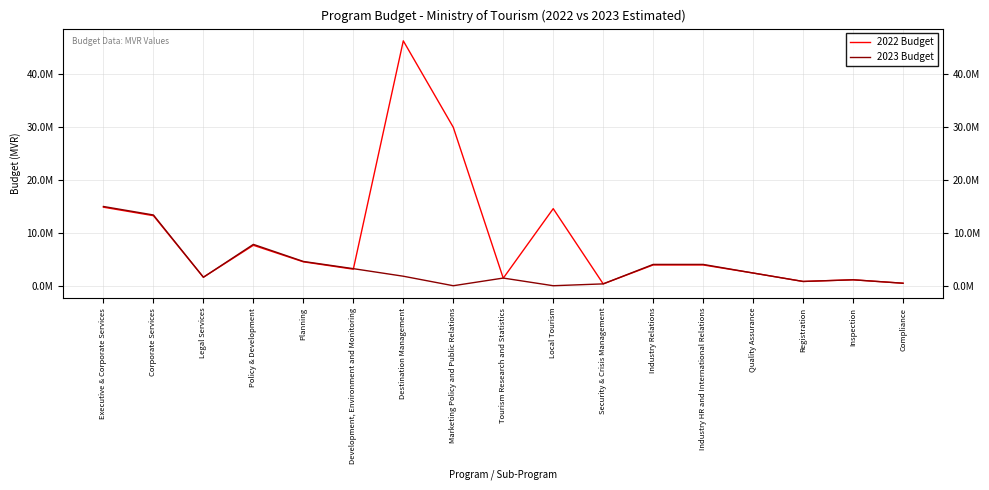

What are all the series names shown in the legend?

2022 Budget, 2023 Budget